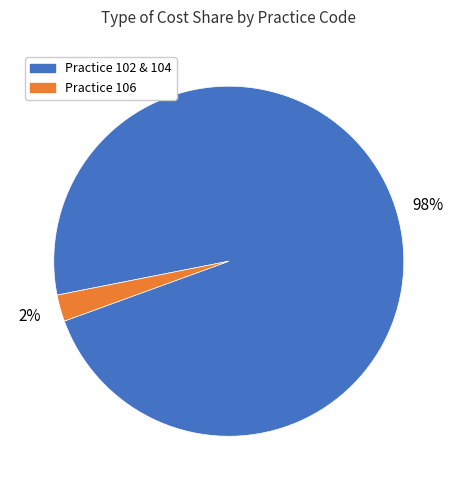

To the nearest percent, what is the average slice percentage?

50%